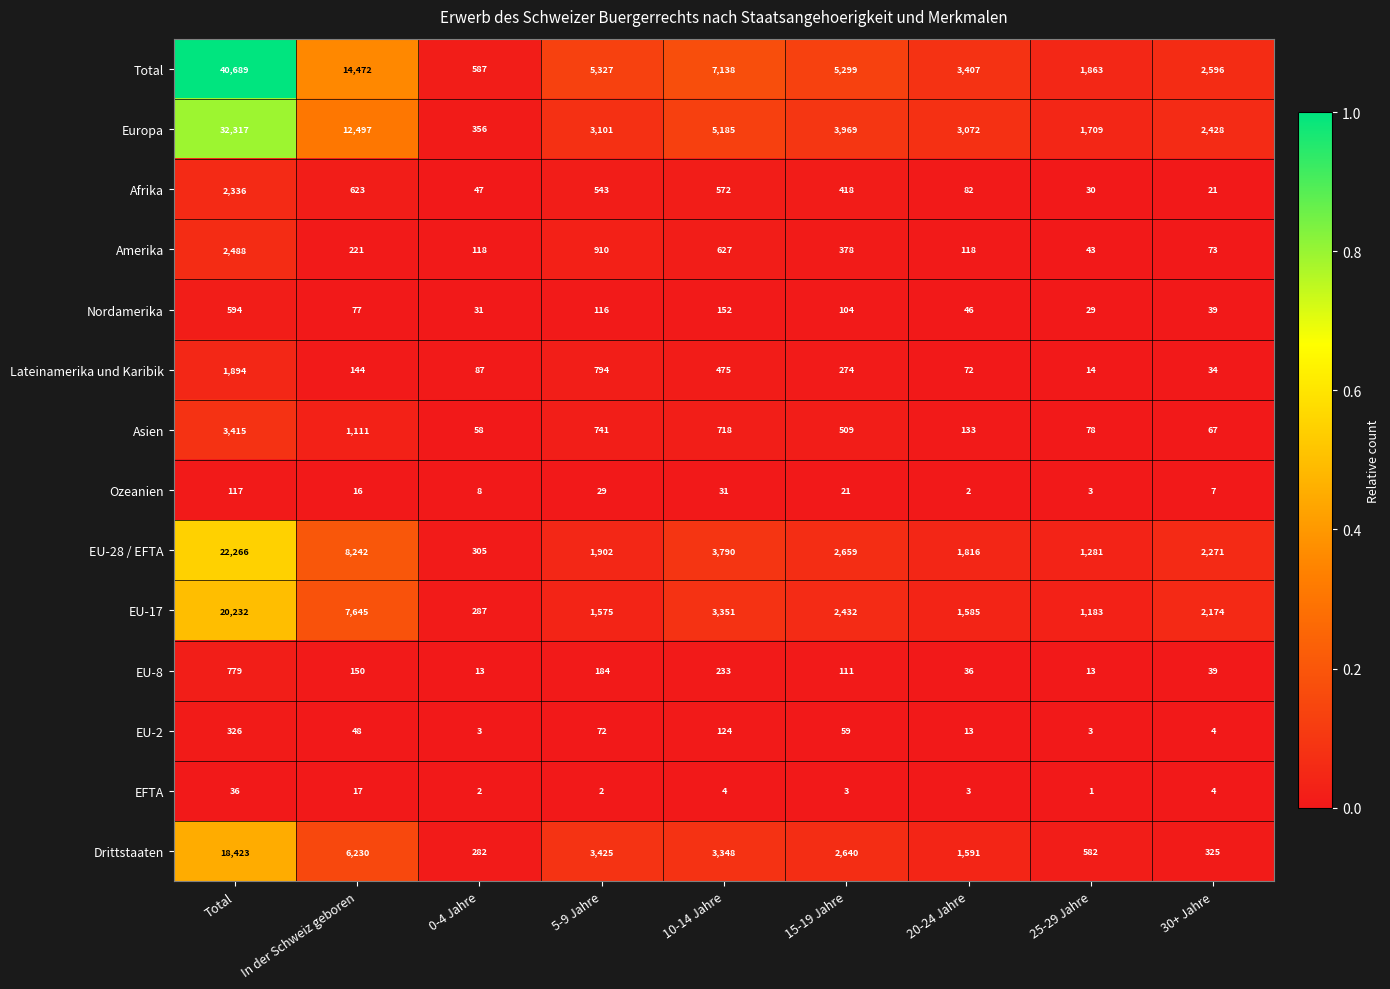

The Lateinamerika und Karibik series shows 39 at In der Schweiz geboren. True or false?

False